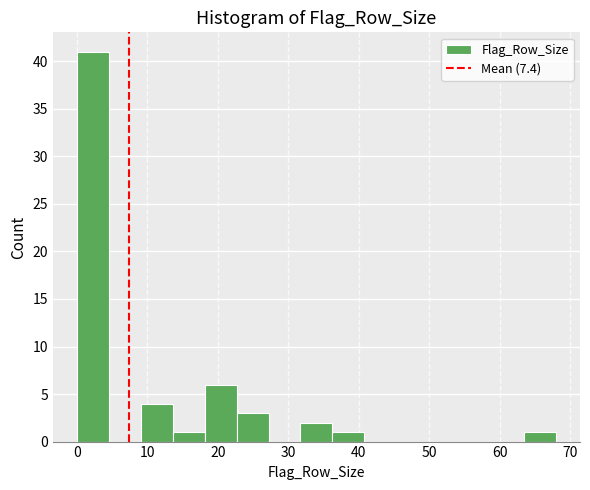

What is the height of the bar covering 63 to 68 on the x-axis? Neither the bar edges nor the heights are printed on the chart, so give them approximately, as read against the axes.

1